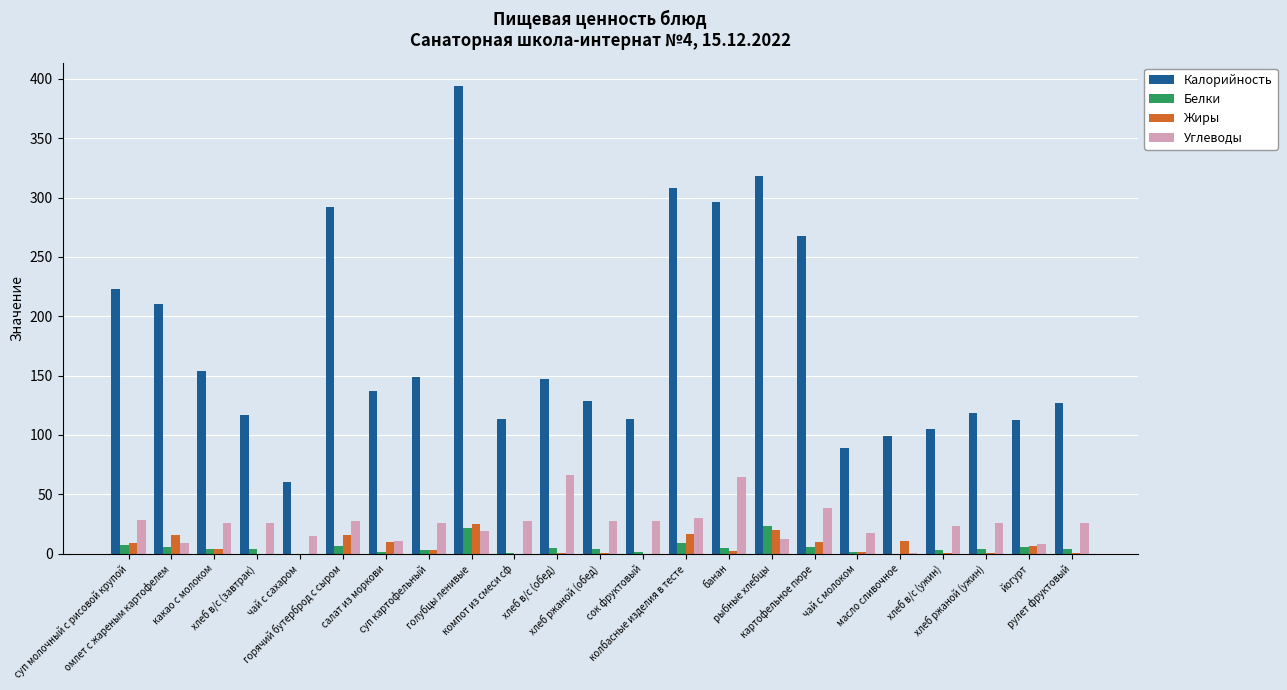

Which series has the largest total across all categories?

Калорийность